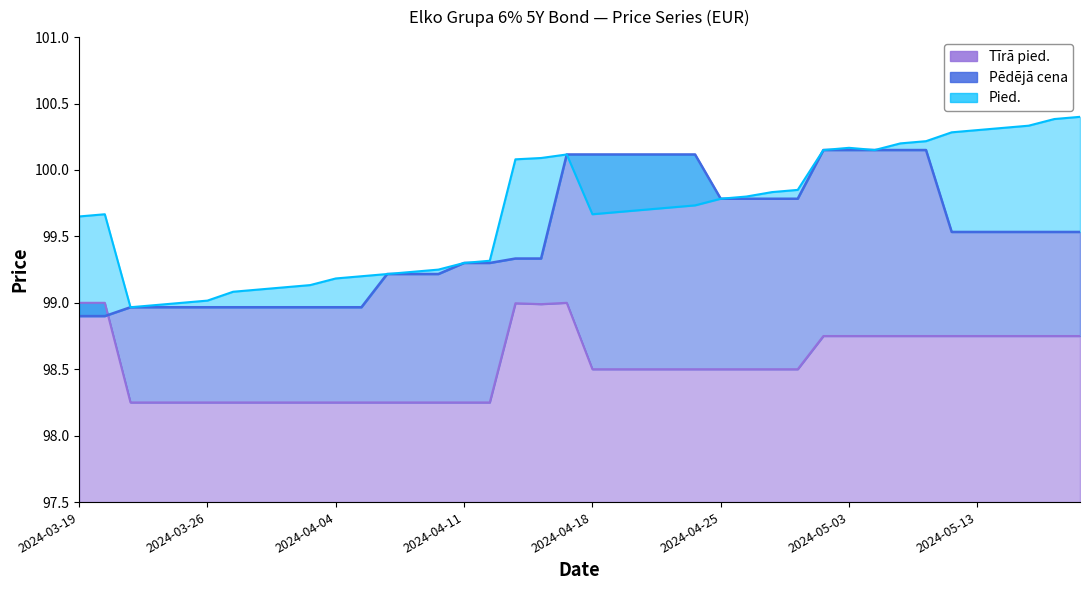

True or false: Pied. has more than 2 interior local peaks.

True